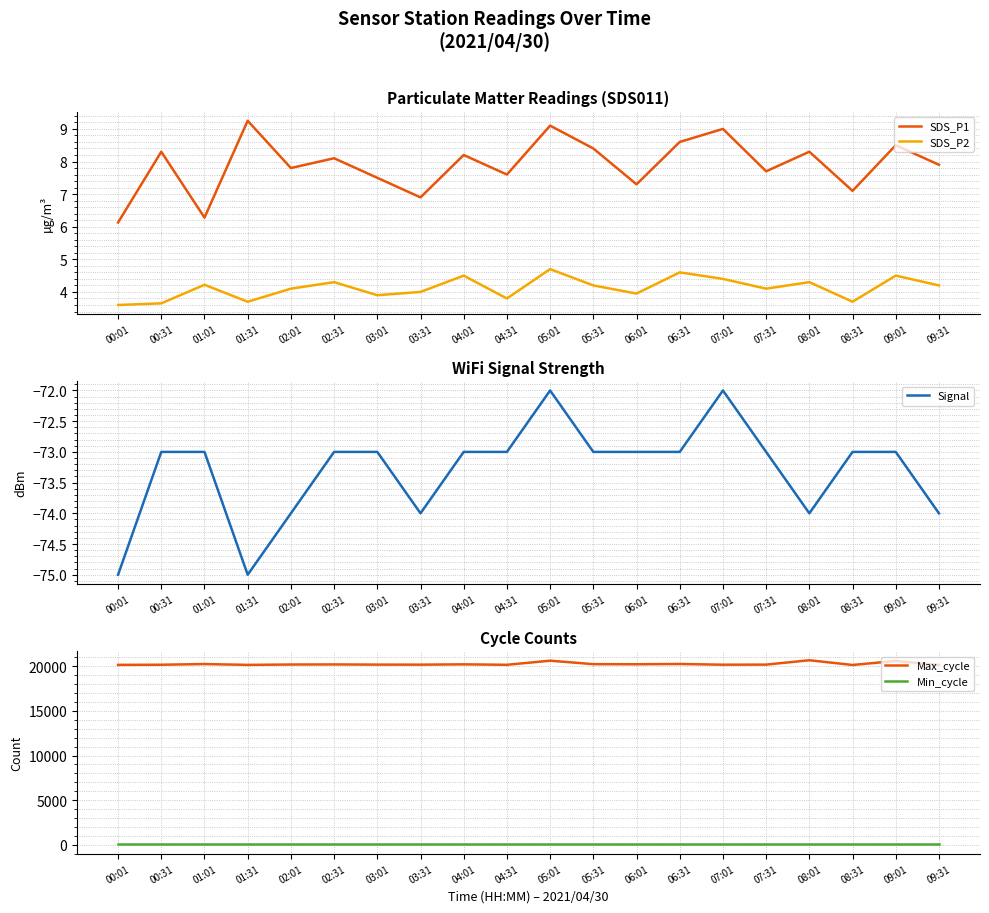

The value of Max_cycle at 02:01 is 20200.0. True or false?

True